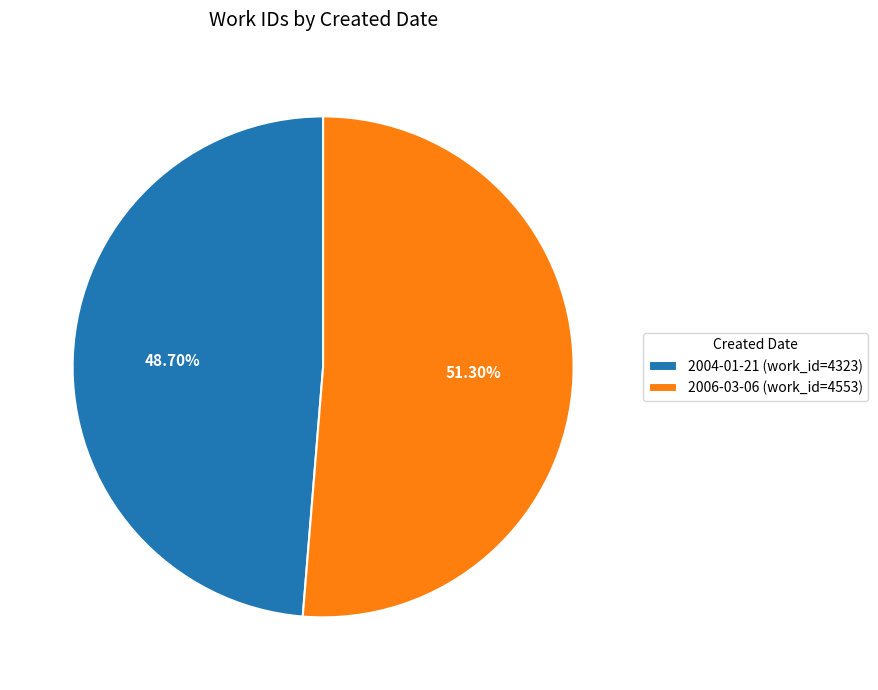

Which slice is the largest?

2006-03-06